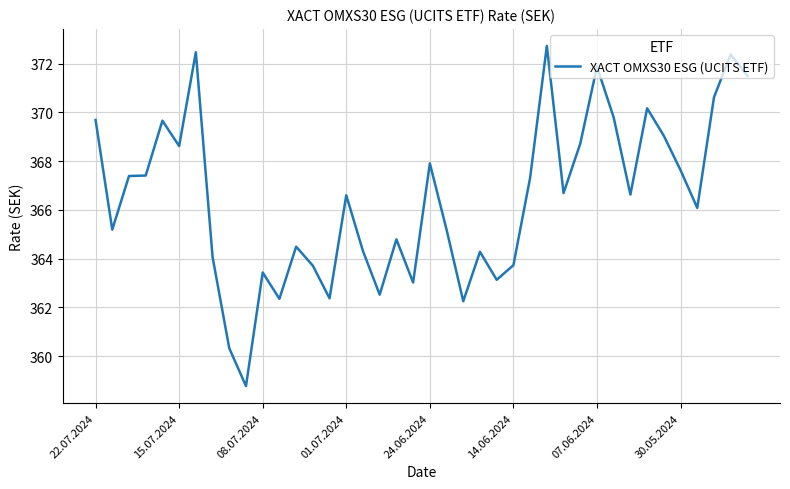

What is the smallest value displayed?

358.8